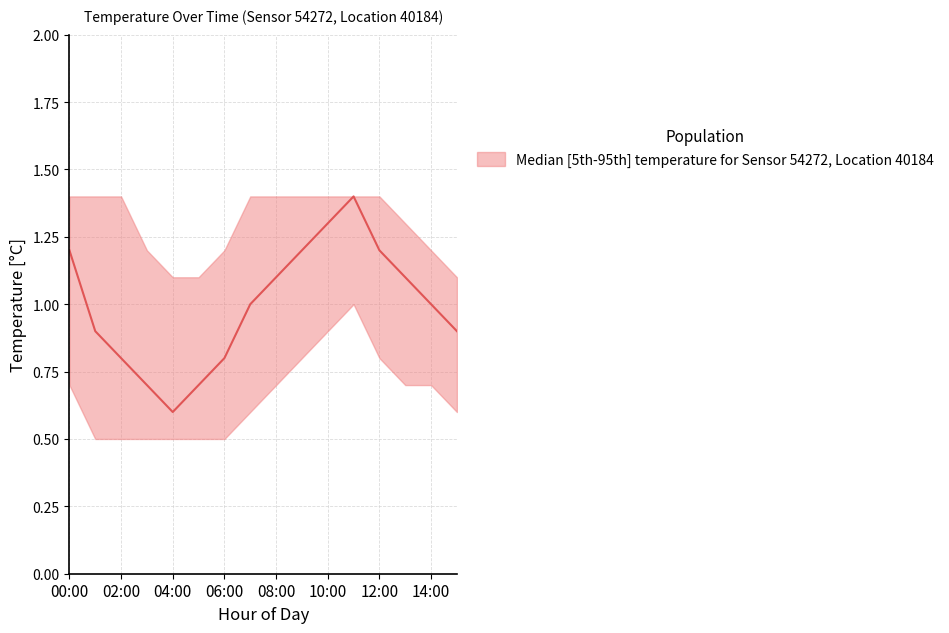

Which label corresponds to the largest value in the chart?

11:00